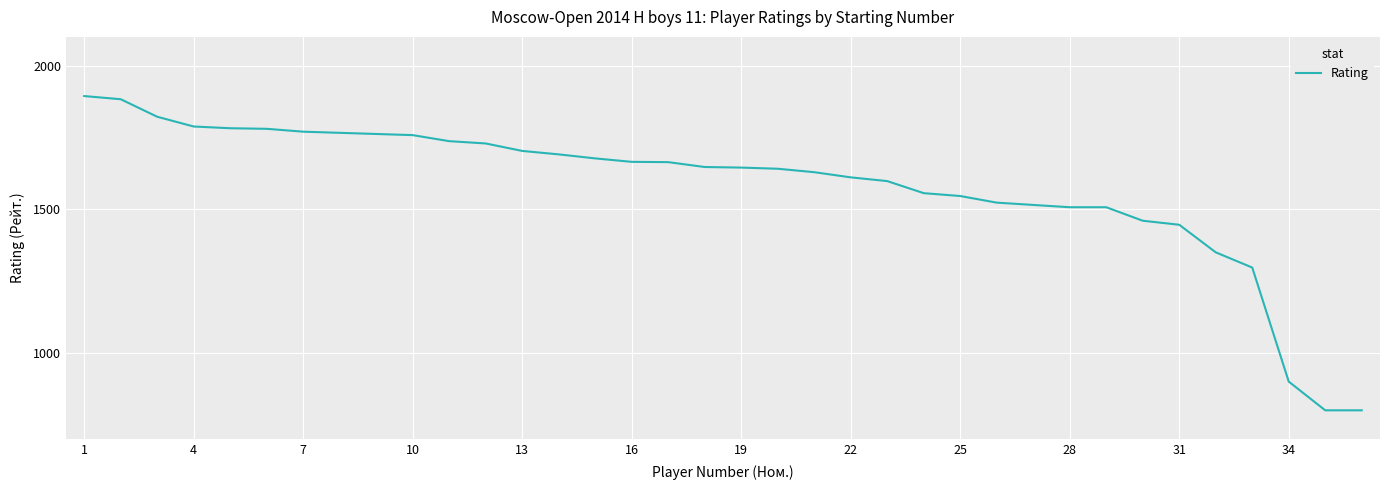

What is the smallest value displayed?

800